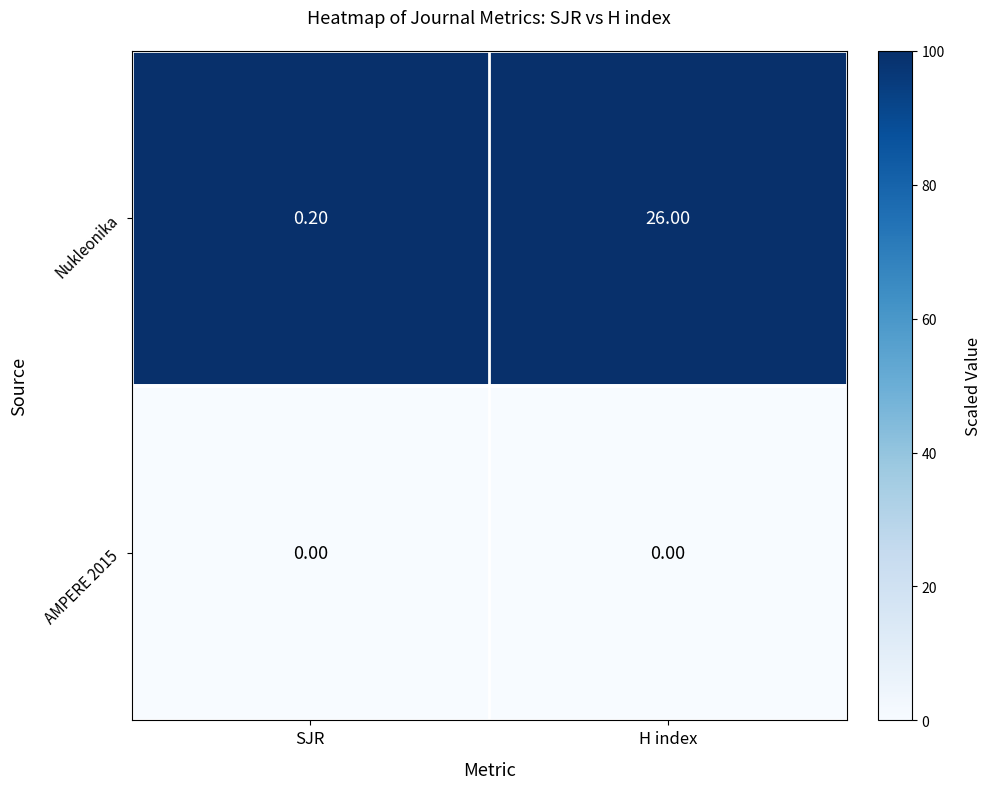

What is the difference between the maximum and minimum values in the Nukleonika series?

25.8